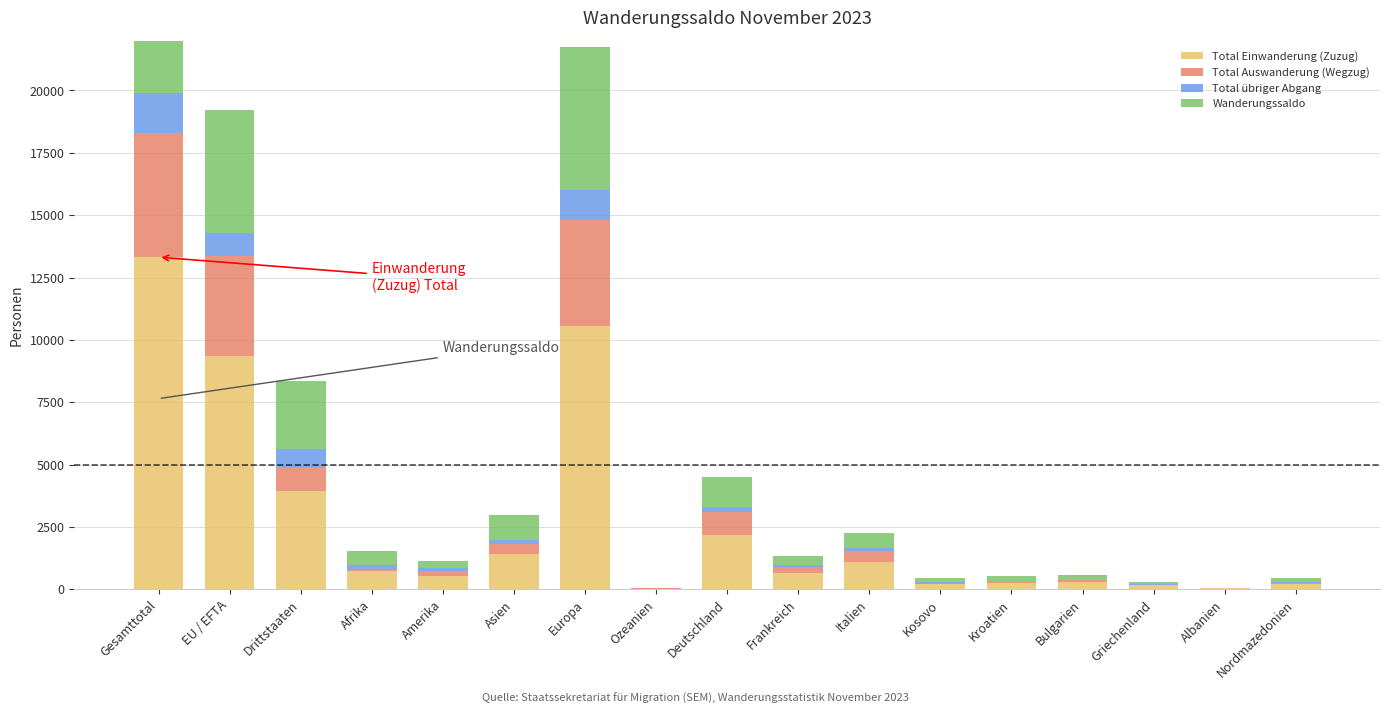

Reading left to right, list all the values displayed in this chart.

Total Einwanderung (Zuzug): 13317	9366	3951	717	521	1429	10542	33	2196	649	1084	200	261	287	156	36	221
Total Auswanderung (Wegzug): 4976	4003	973	74	226	385	4274	16	908	242	454	25	60	77	32	5	37
Total übriger Abgang: 1621	900	721	182	113	146	1174	3	205	69	112	82	18	23	9	6	43
Wanderungssaldo: 7646	4954	2692	546	262	1014	5738	14	1206	377	599	139	193	194	116	28	157